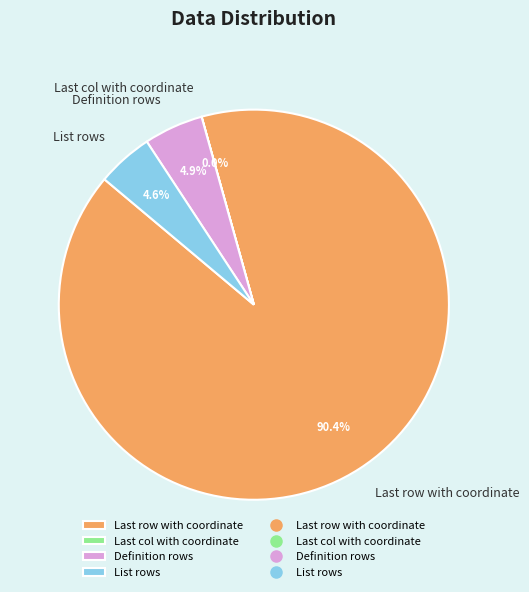

To the nearest percent, what is the average slice percentage?

25%